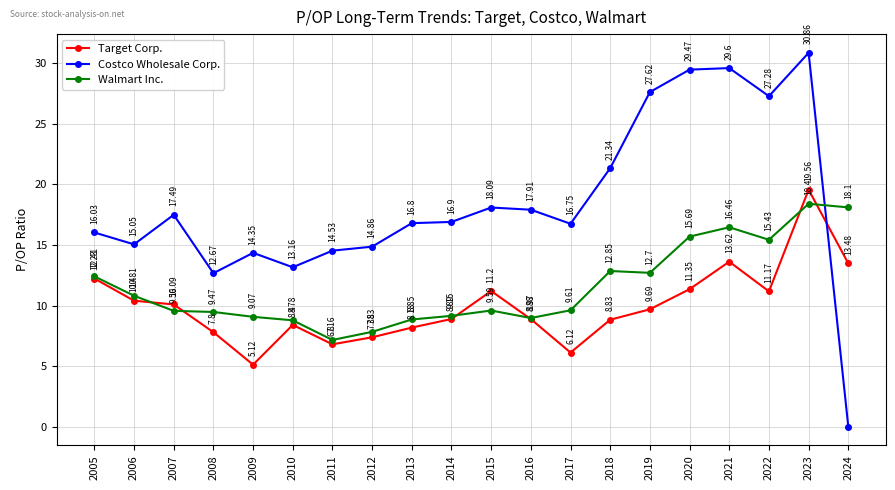

Which series has the widest spread of values?

Costco Wholesale Corp.